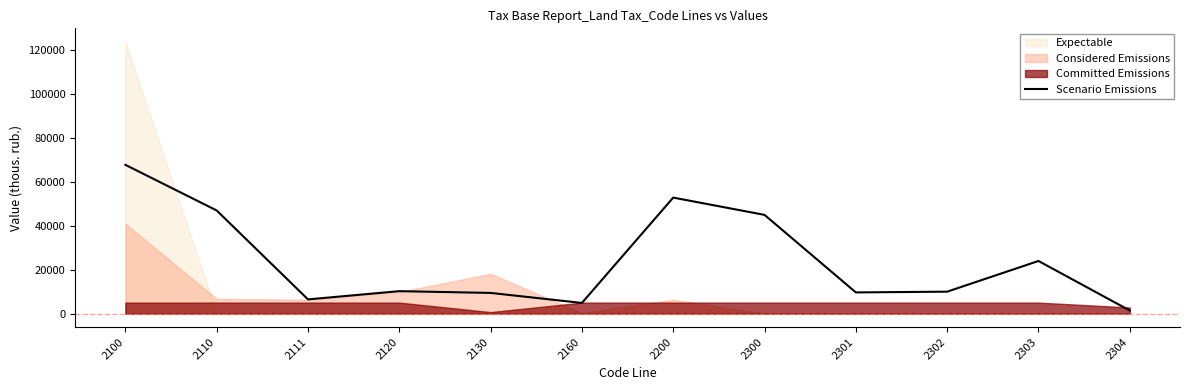

The value of Scenario Emissions at 2100 is 67800.0. True or false?

True